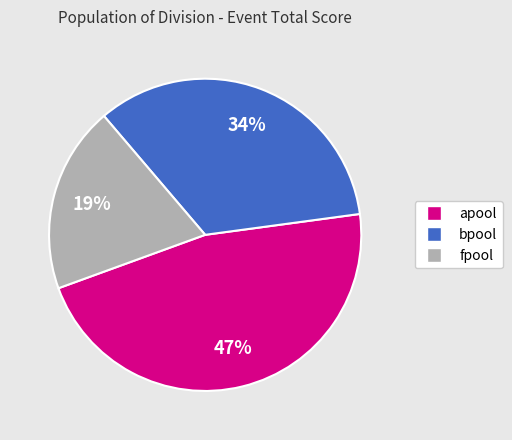

Is there any slice that represents more than half of the pie?

No